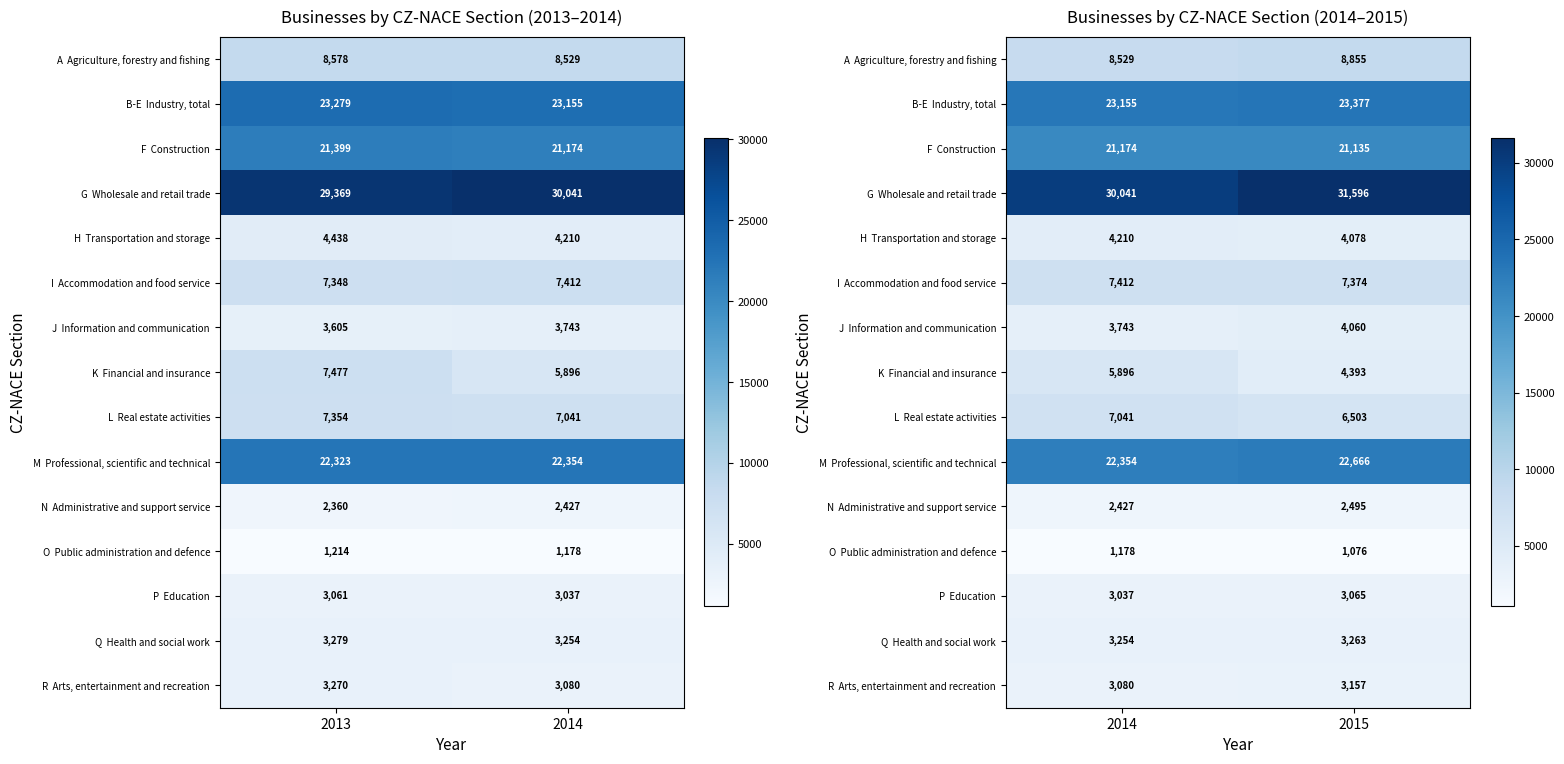

What is the minimum value shown in the chart?

1076